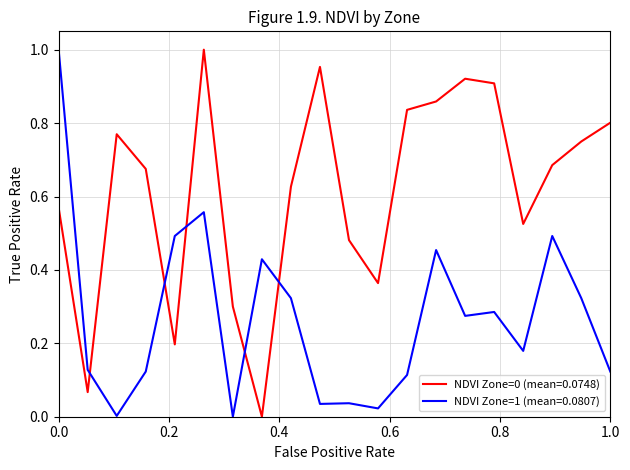

True or false: NDVI Zone=1 (mean=0.0807) and NDVI Zone=0 (mean=0.0748) intersect in this chart.

True